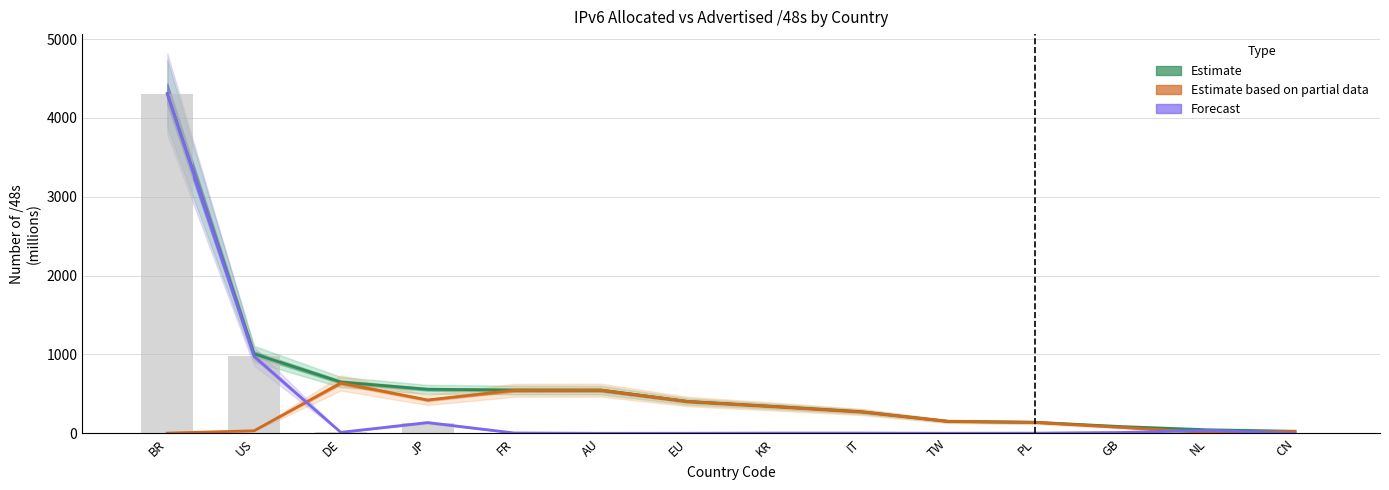

How many groups of bars are there?

14